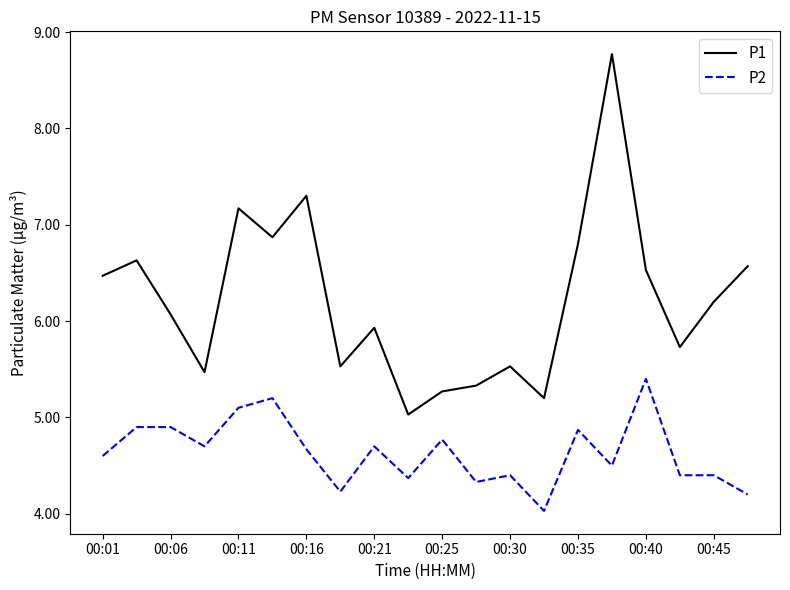

Which series has the largest total across all categories?

P1